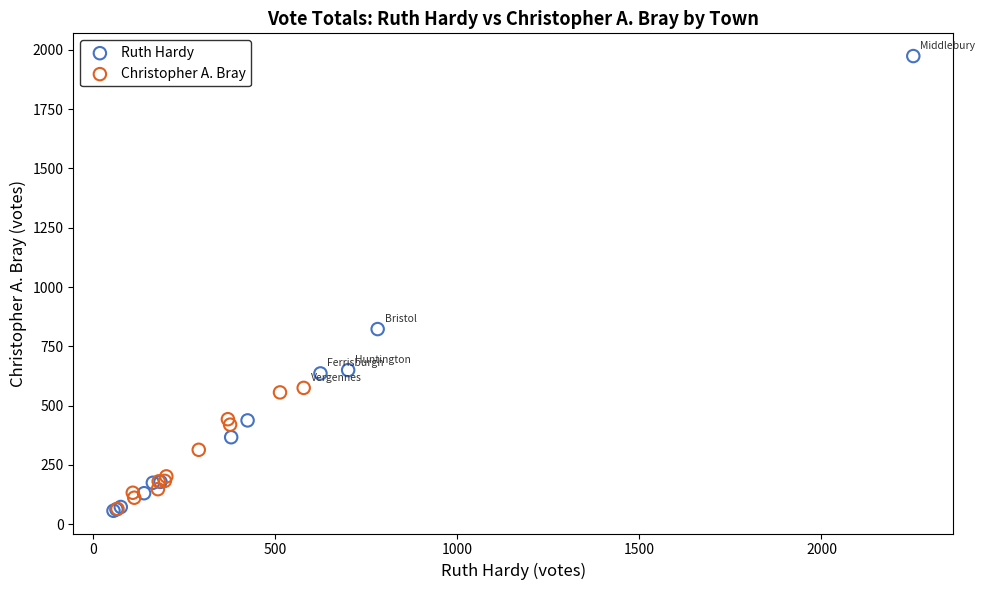

Which series reaches the maximum Y coordinate?

Ruth Hardy